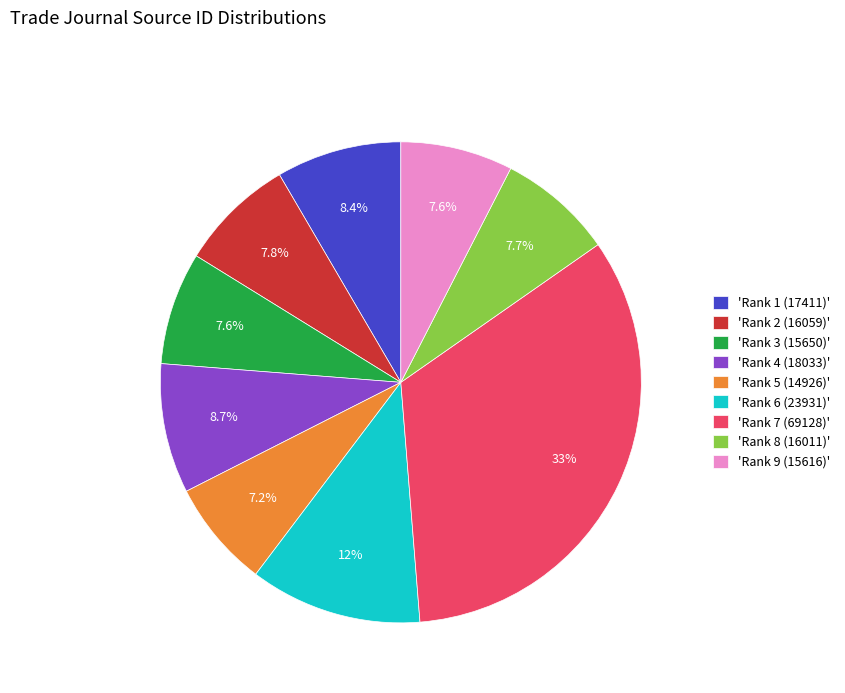

What is the ratio of the value at 'Rank 6 (23931)' to the value at 'Rank 4 (18033)'?

1.3